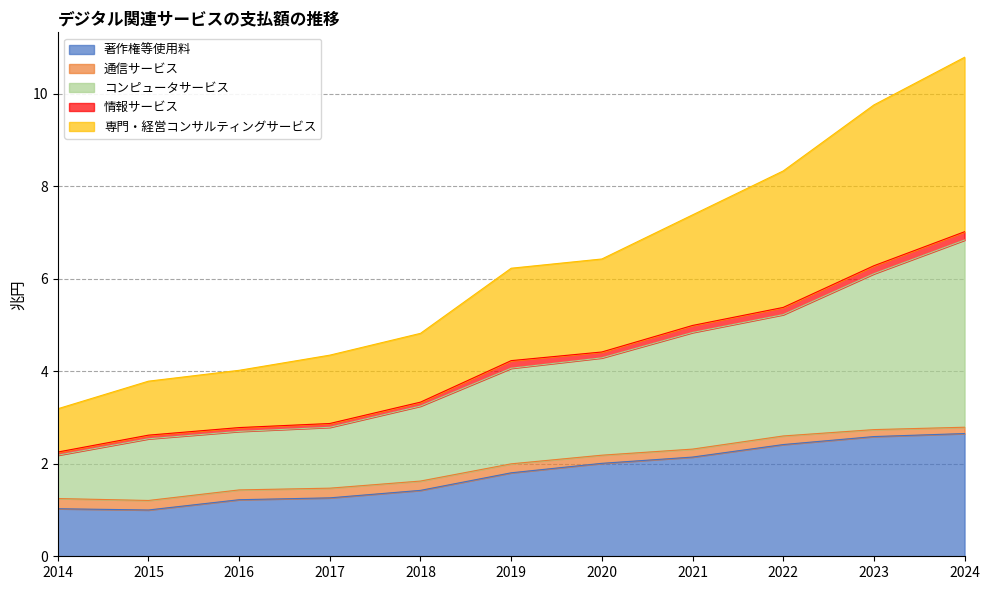

What is the smallest value displayed?

1.0